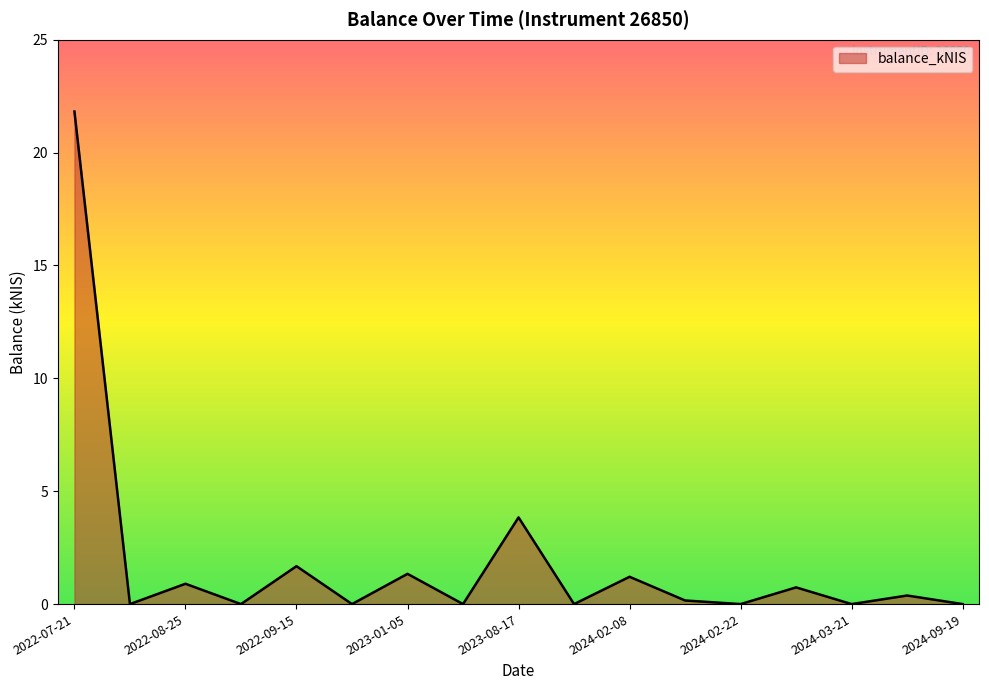

How many lines are shown in the chart?

1